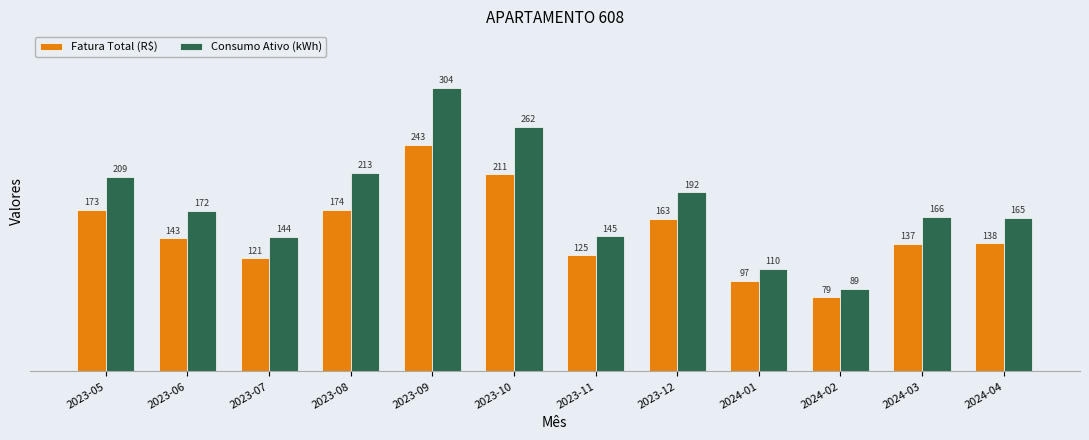

Which series has the largest range (max minus min)?

Consumo Ativo (kWh)